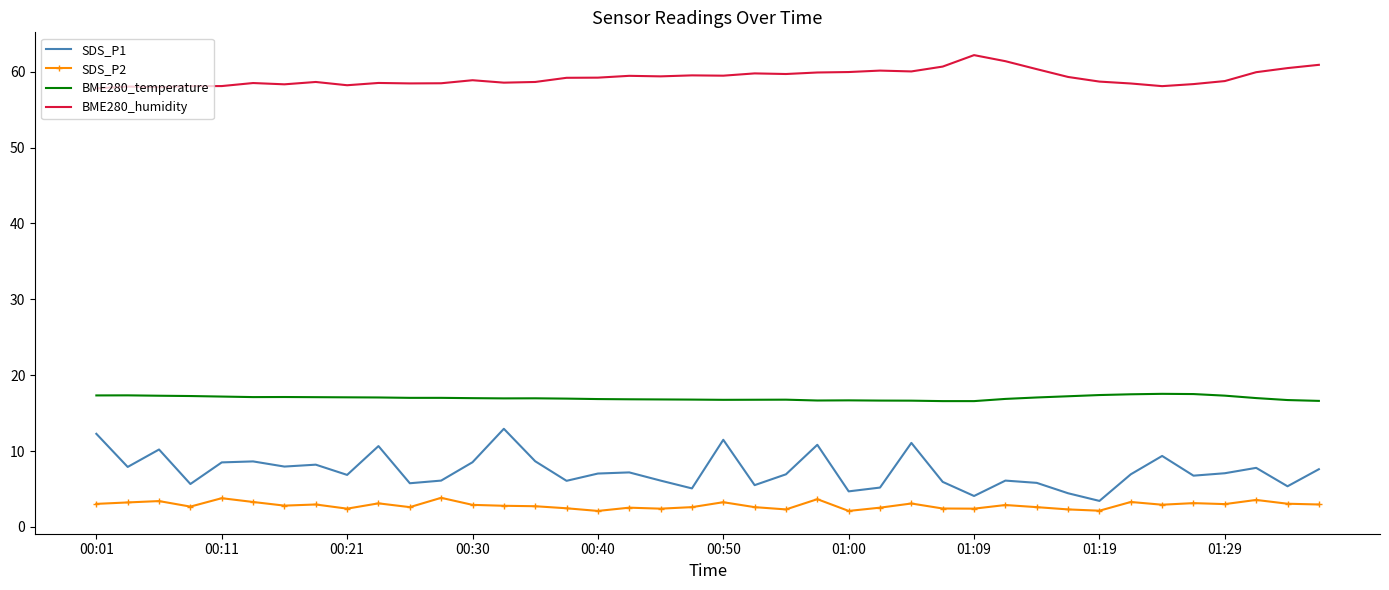

True or false: BME280_humidity and SDS_P2 intersect in this chart.

False